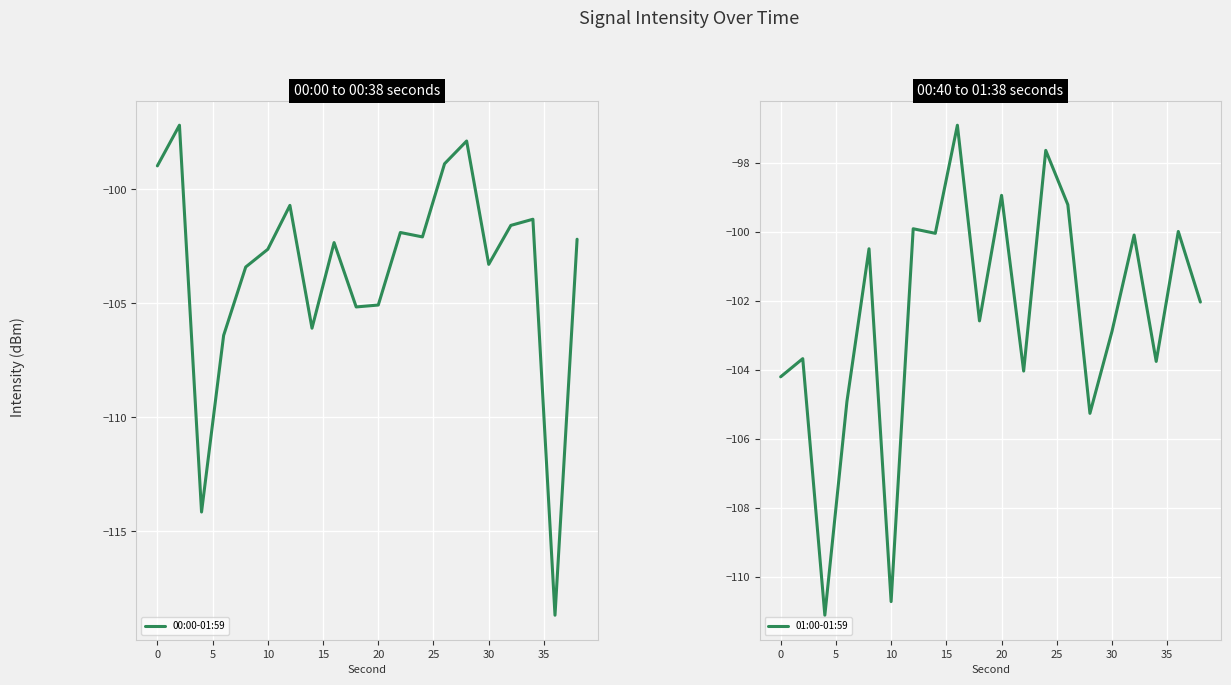

What is the highest value of the 00:00-01:59 series?

-97.2